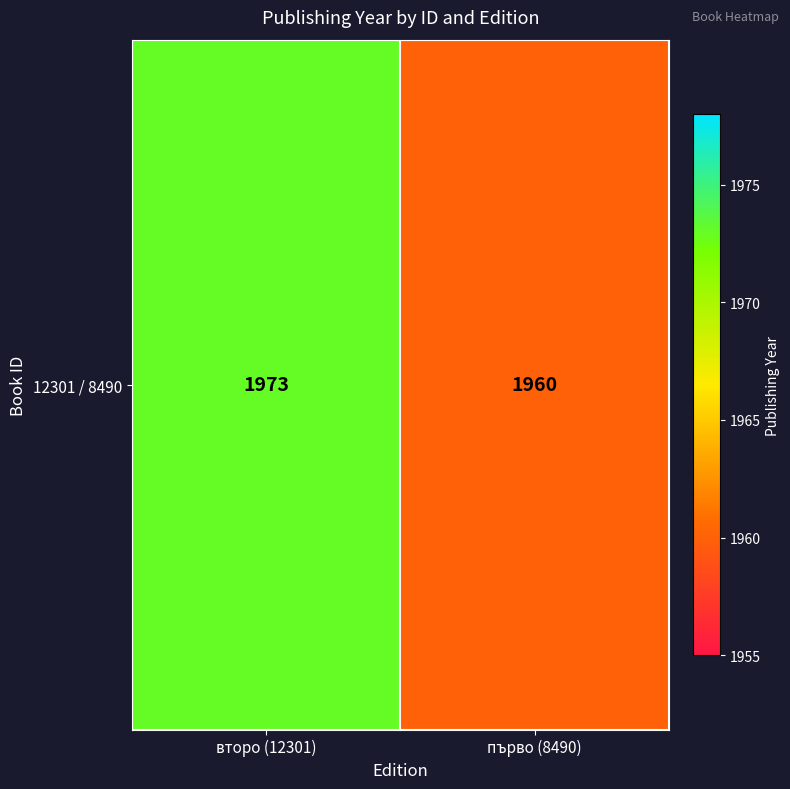

What is the greatest value displayed?

1973